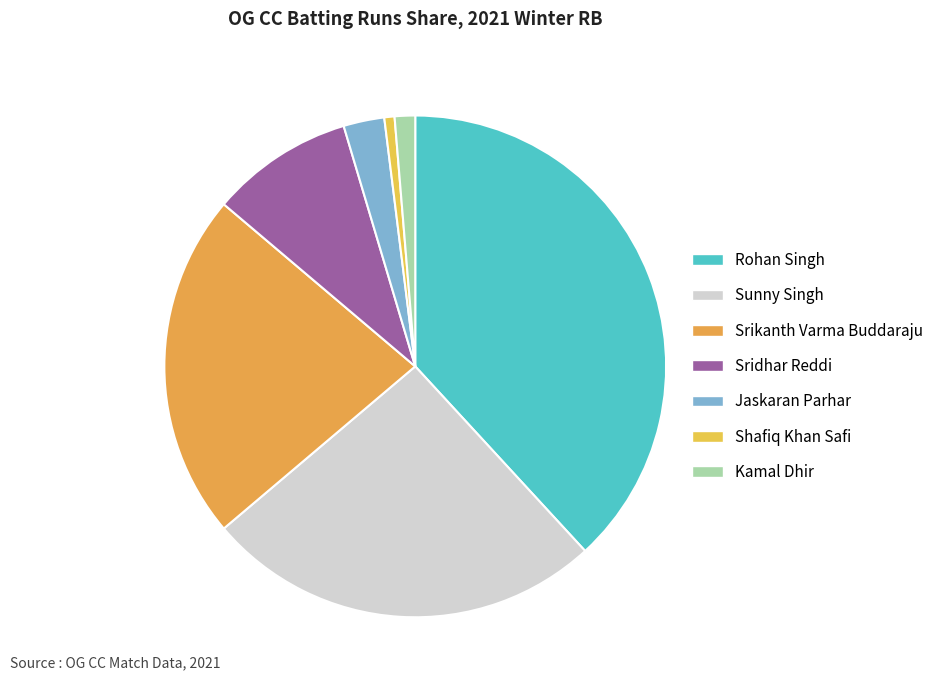

Count the number of slices in the pie.

7